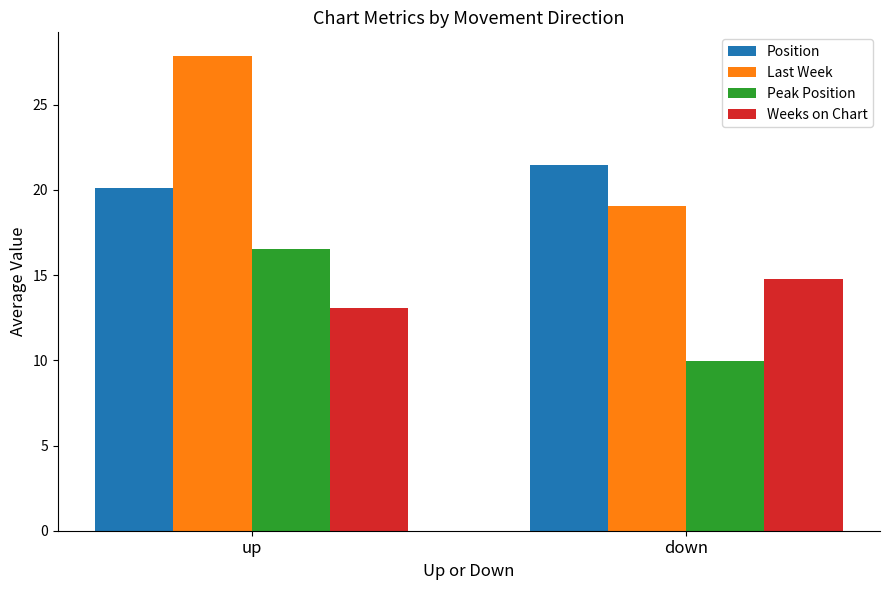

What is the sum of all Weeks on Chart values?

27.9